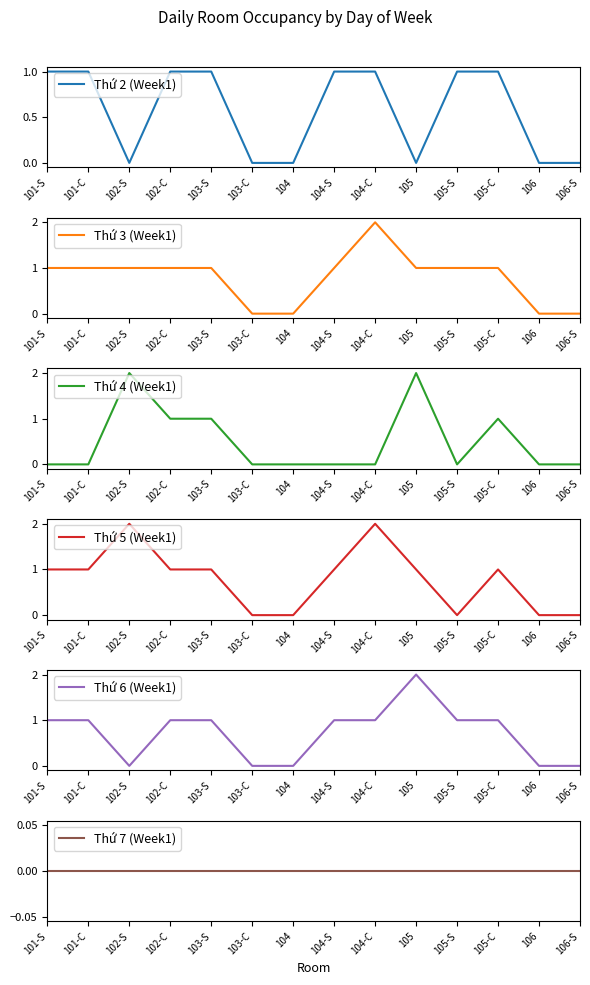

Rank the categories by Thứ 4 (Week1) value from highest to lowest.

102-S, 105, 102-C, 103-S, 105-C, 101-S, 101-C, 103-C, 104, 104-S, 104-C, 105-S, 106, 106-S